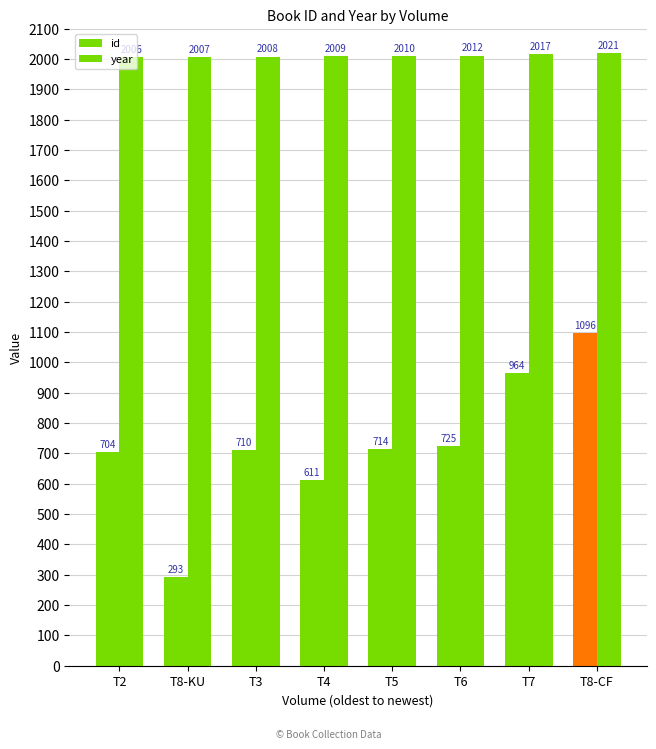

What is the average value of the id series?

727